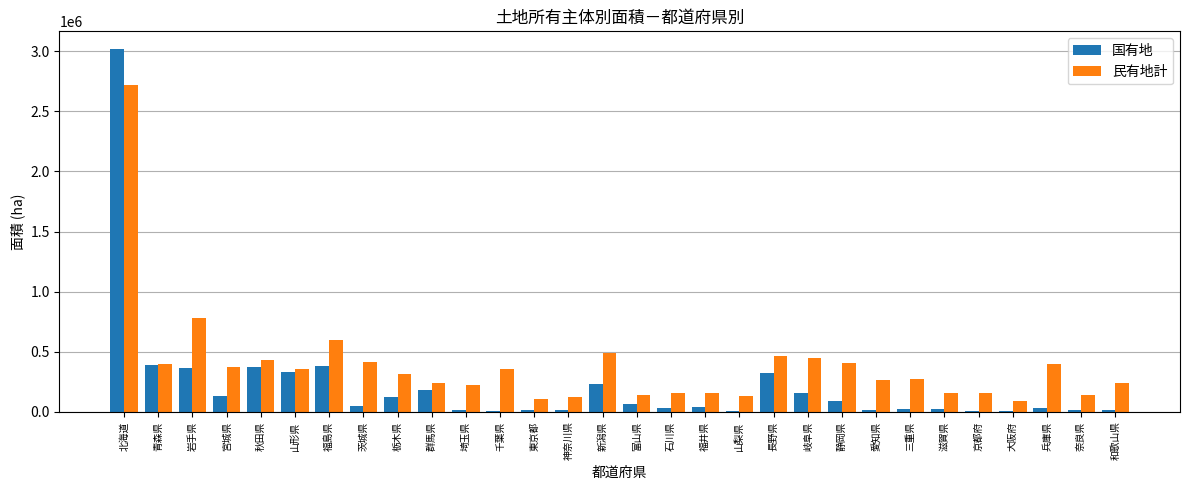

Between 北海道 and 宮城県, which series saw the biggest shift?

国有地